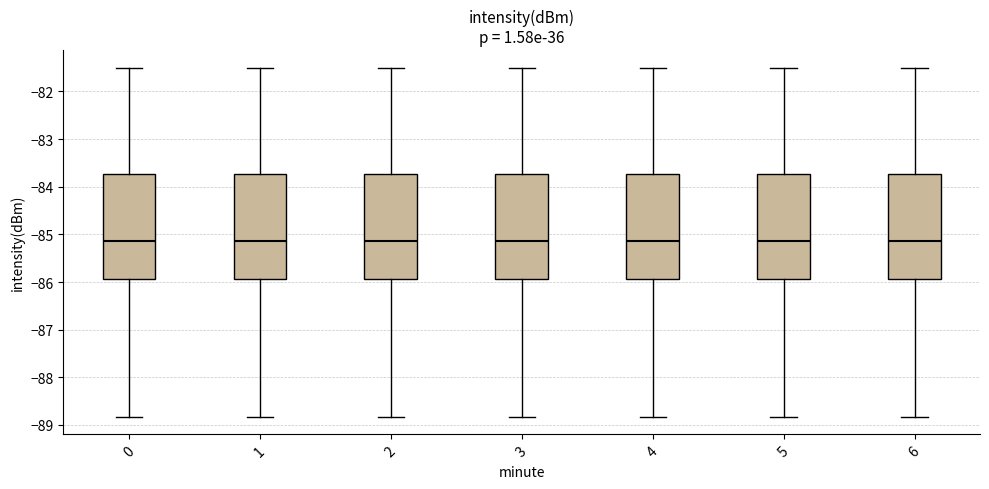

Reading left to right, read every box against the y-axis: the position of its median line, the range the box covers, and the ends of its whiskers. The values are not printed on the chart, so give them approximately, as read against the axis.

0: median -85.1, box -85.9 to -83.7, whiskers -88.8 to -81.5
1: median -85.1, box -85.9 to -83.7, whiskers -88.8 to -81.5
2: median -85.1, box -85.9 to -83.7, whiskers -88.8 to -81.5
3: median -85.1, box -85.9 to -83.7, whiskers -88.8 to -81.5
4: median -85.1, box -85.9 to -83.7, whiskers -88.8 to -81.5
5: median -85.1, box -85.9 to -83.7, whiskers -88.8 to -81.5
6: median -85.1, box -85.9 to -83.7, whiskers -88.8 to -81.5